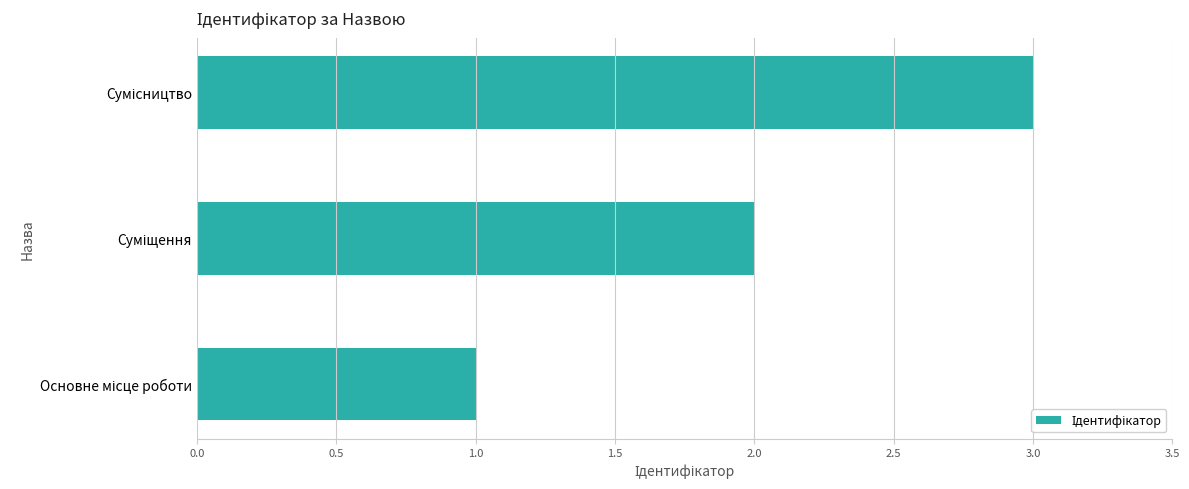

What is the difference between the maximum and minimum values?

2